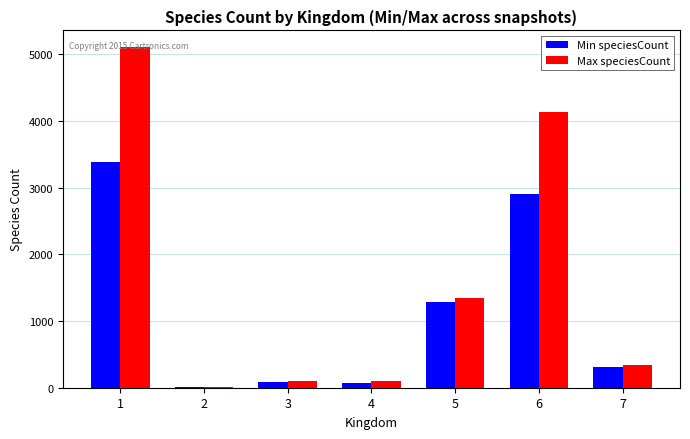

What is the maximum value shown in the chart?

5103